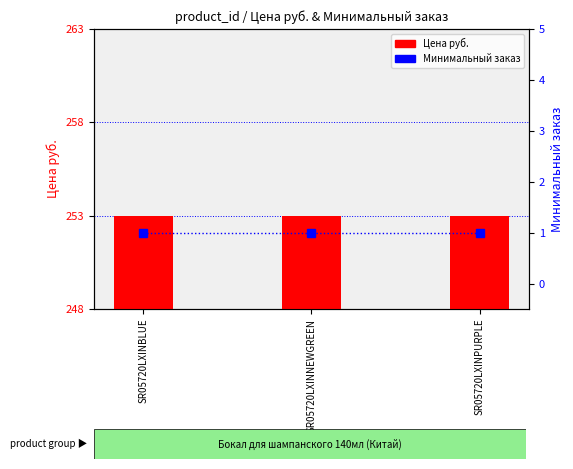

Reading right to left, list all the values displayed in this chart.

Цена руб.: SR05720LXINPURPLE=253	SR05720LXINNEWGREEN=253	SR05720LXINBLUE=253
Минимальный заказ: SR05720LXINPURPLE=1	SR05720LXINNEWGREEN=1	SR05720LXINBLUE=1